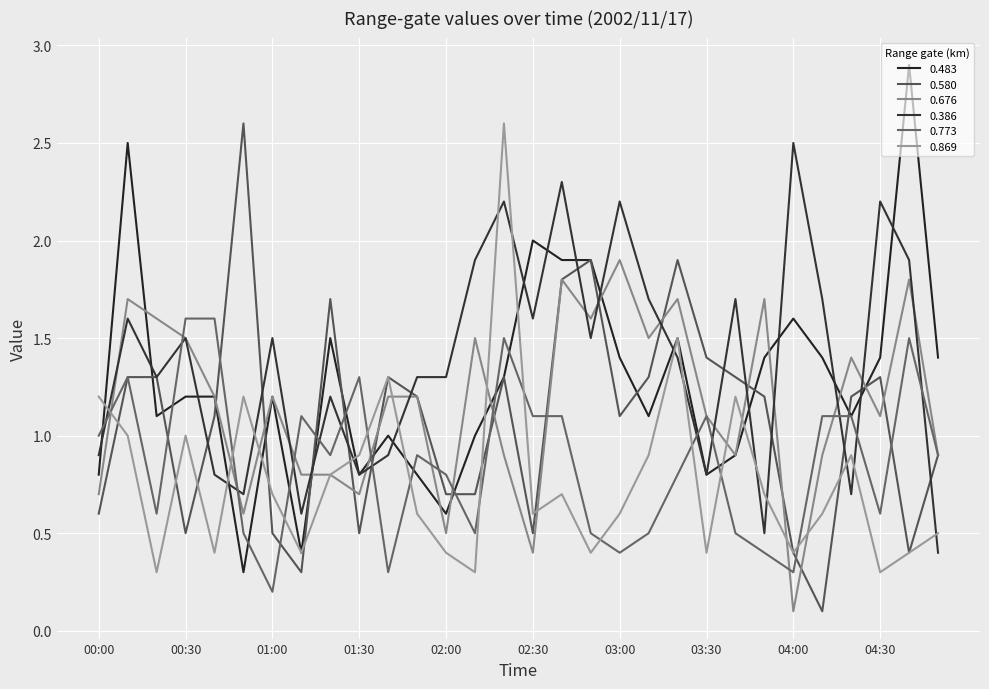

How many intersections are there between 0.483 and 0.869?

9